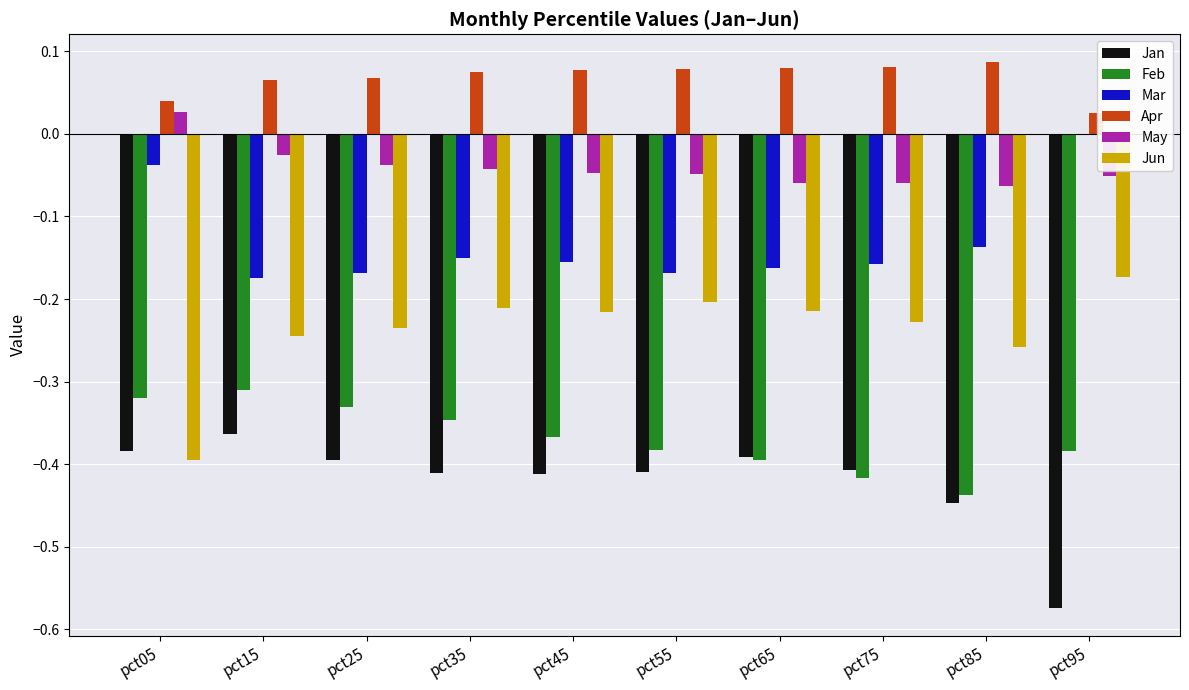

What is the sum of all Jan values?

-4.2